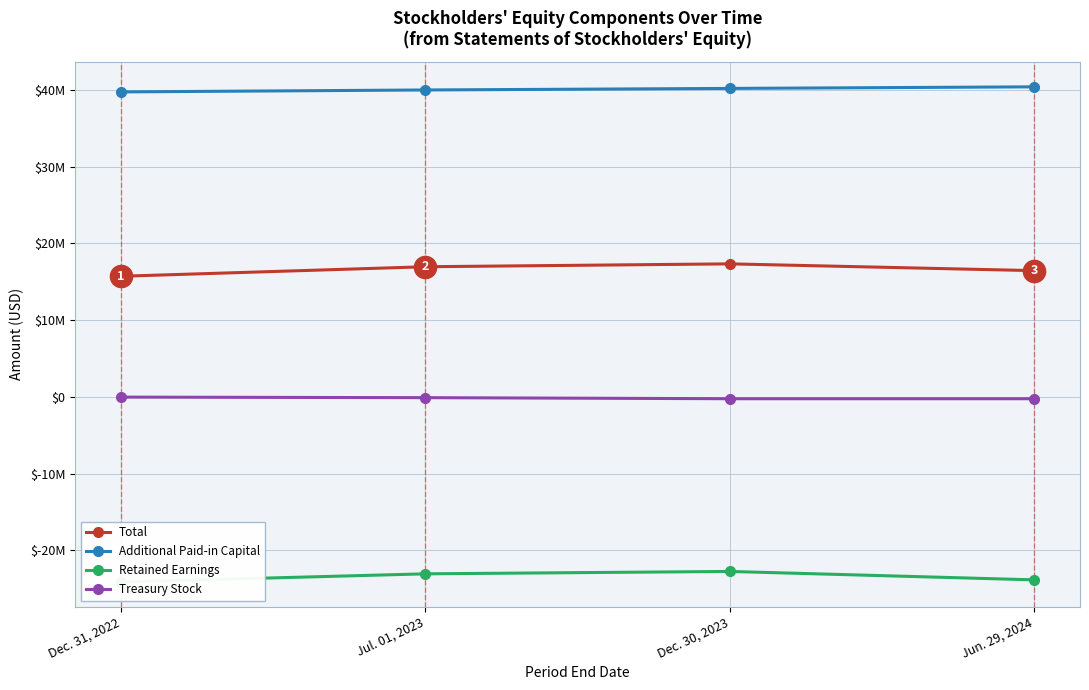

At which category is the sum across all series the highest?

Dec. 30, 2023